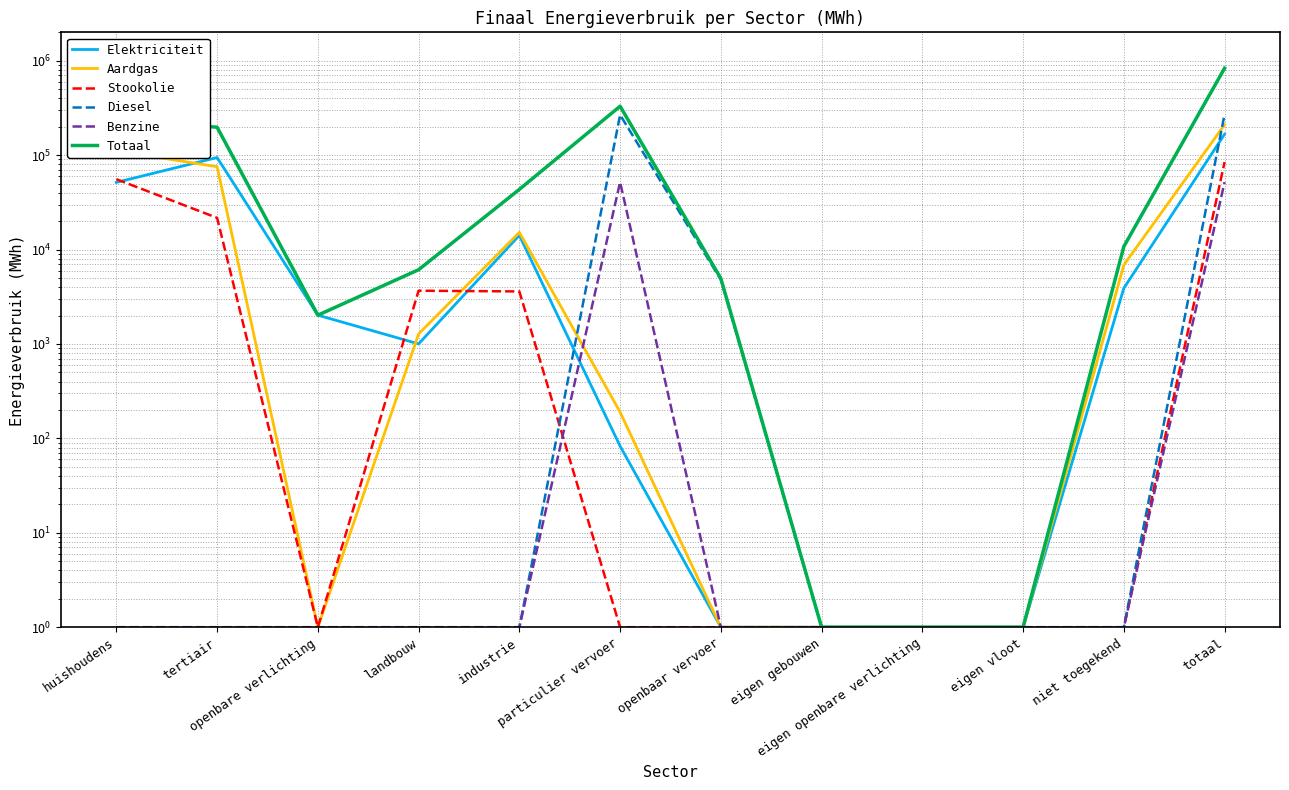

Is the value of Totaal at particulier vervoer greater than the value of Elektriciteit at eigen vloot?

Yes